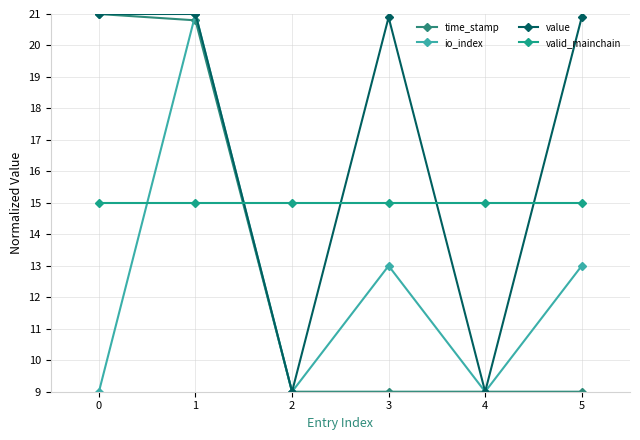

What is the difference between the highest and lowest values at 5?

11.9